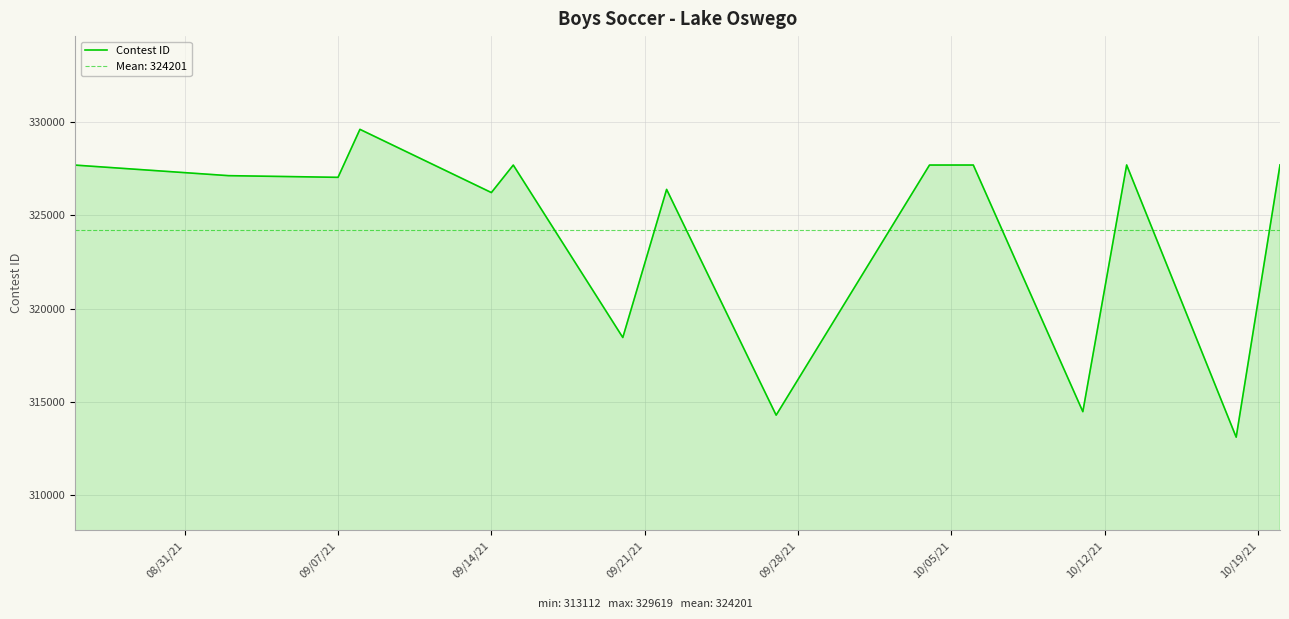

Reading left to right, extract all data points from this chart.

327702	327136	327046	329619	326229	327704	318457	326399	314293	327705	327706	314480	327710	313112	327713